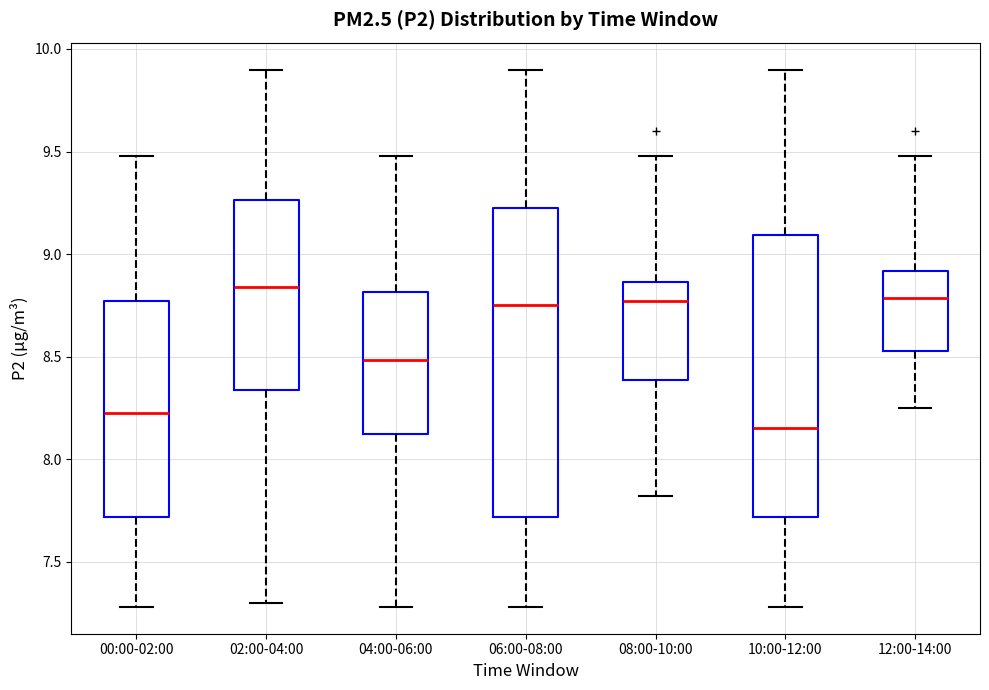

Which box is the tallest, from its lower edge to its upper edge?

06:00-08:00